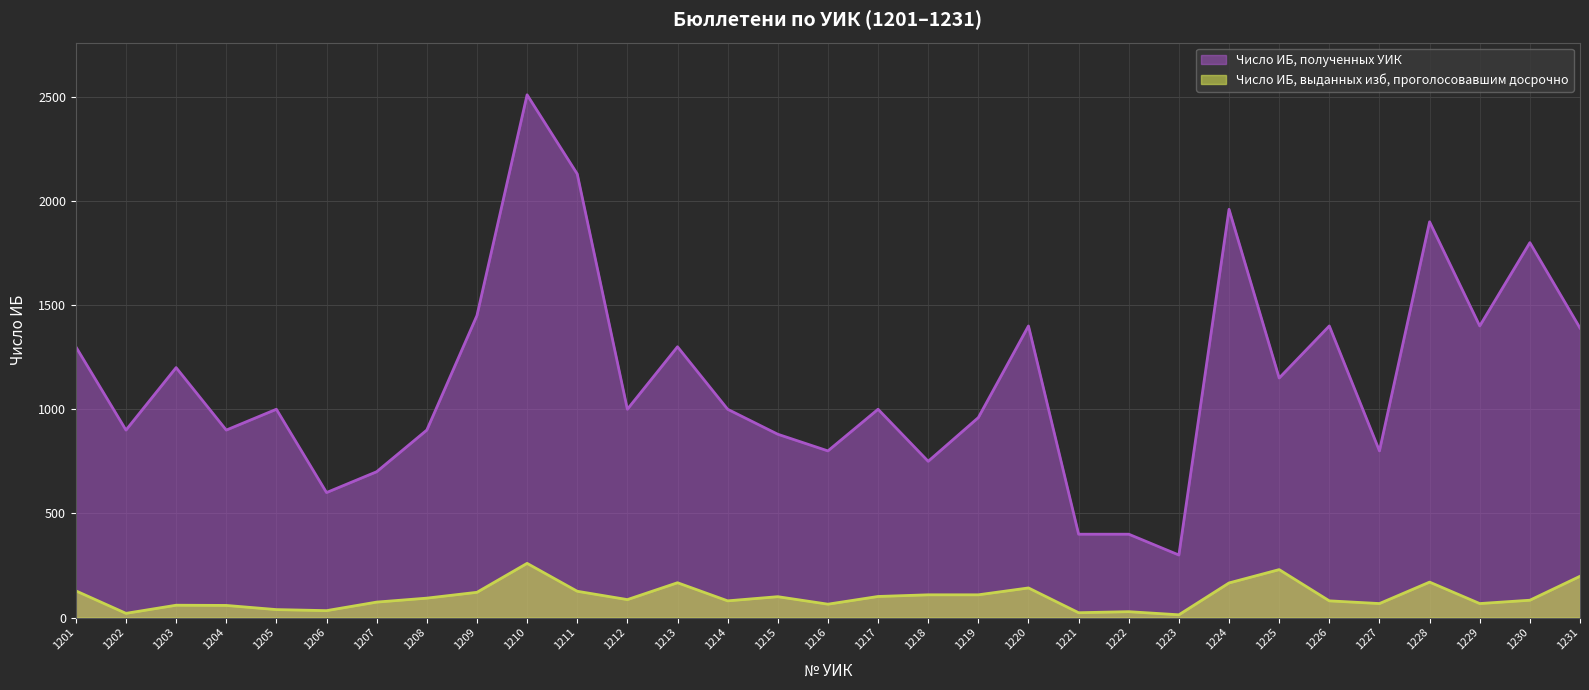

What is the difference between the Число ИБ, выданных изб, проголосовавшим досрочно values at 1230 and 1220?

59